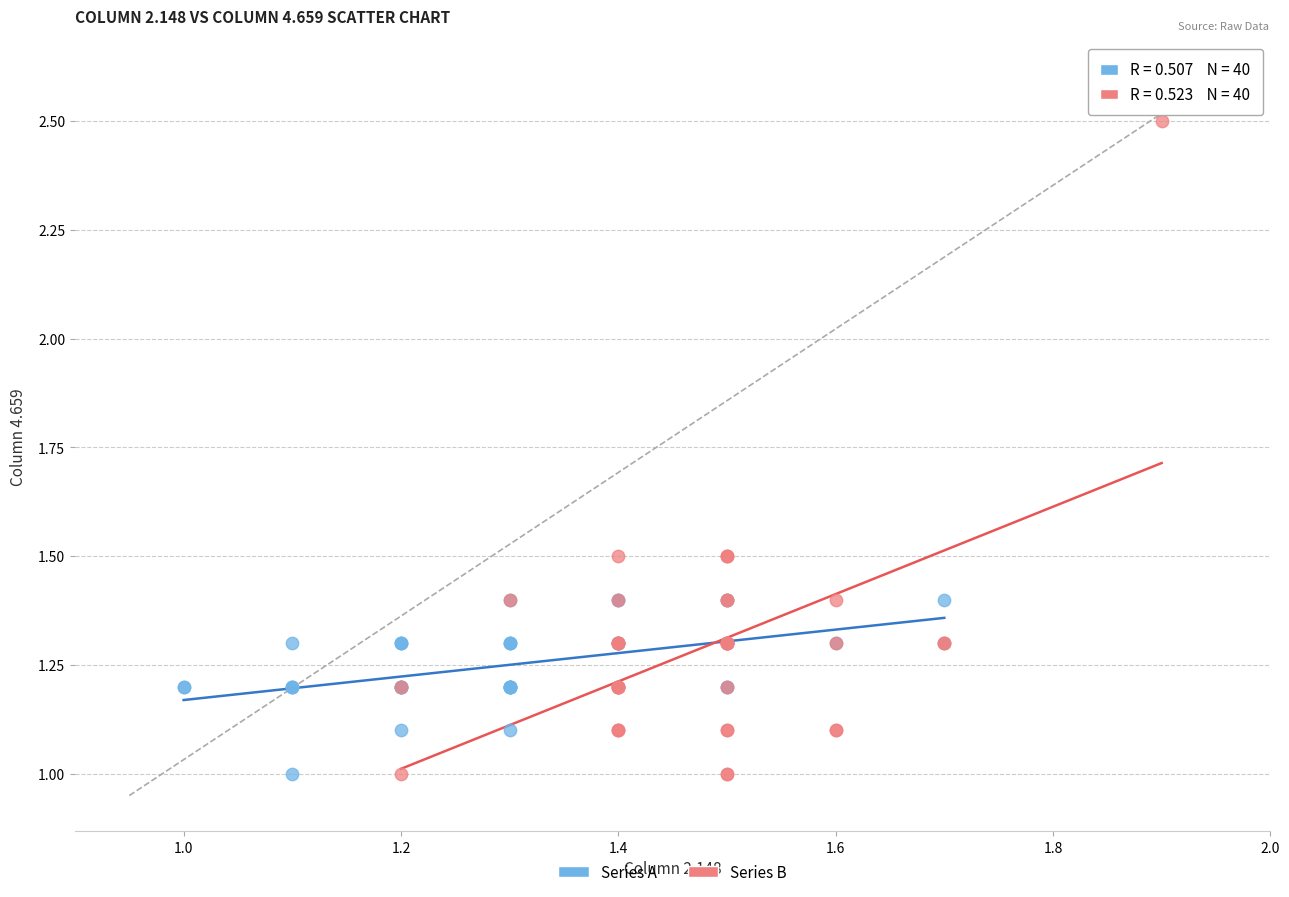

Which series reaches the maximum Y coordinate?

Series B